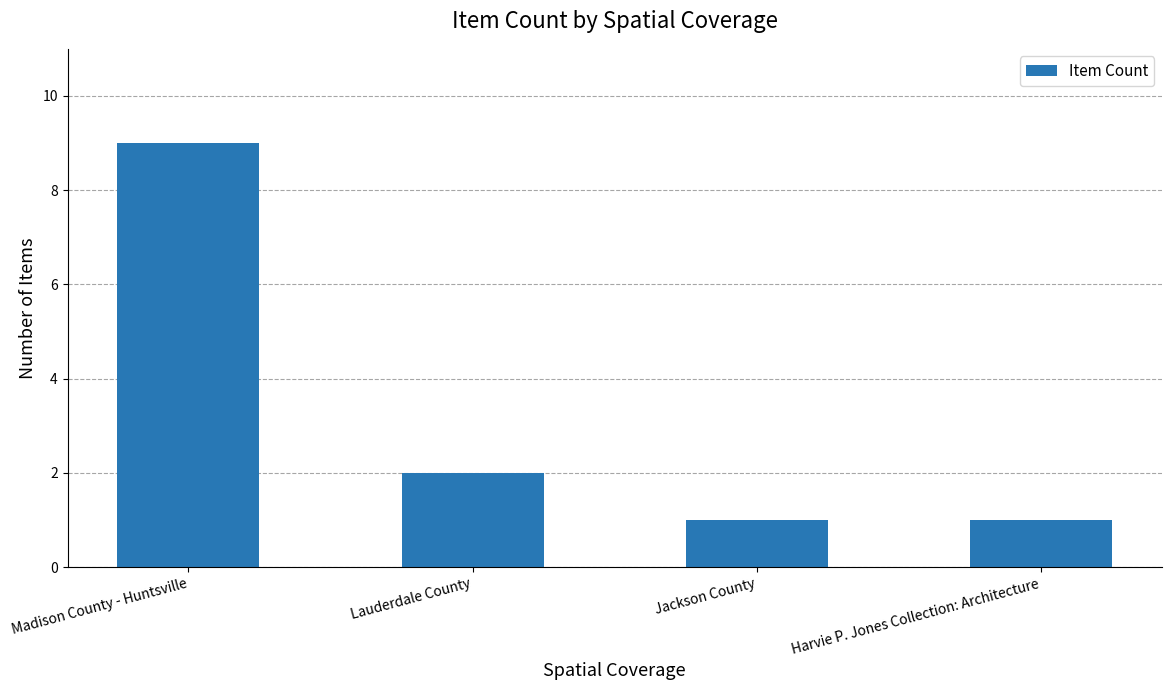

What is the sum of the values at Jackson County and Harvie P. Jones Collection: Architecture?

2